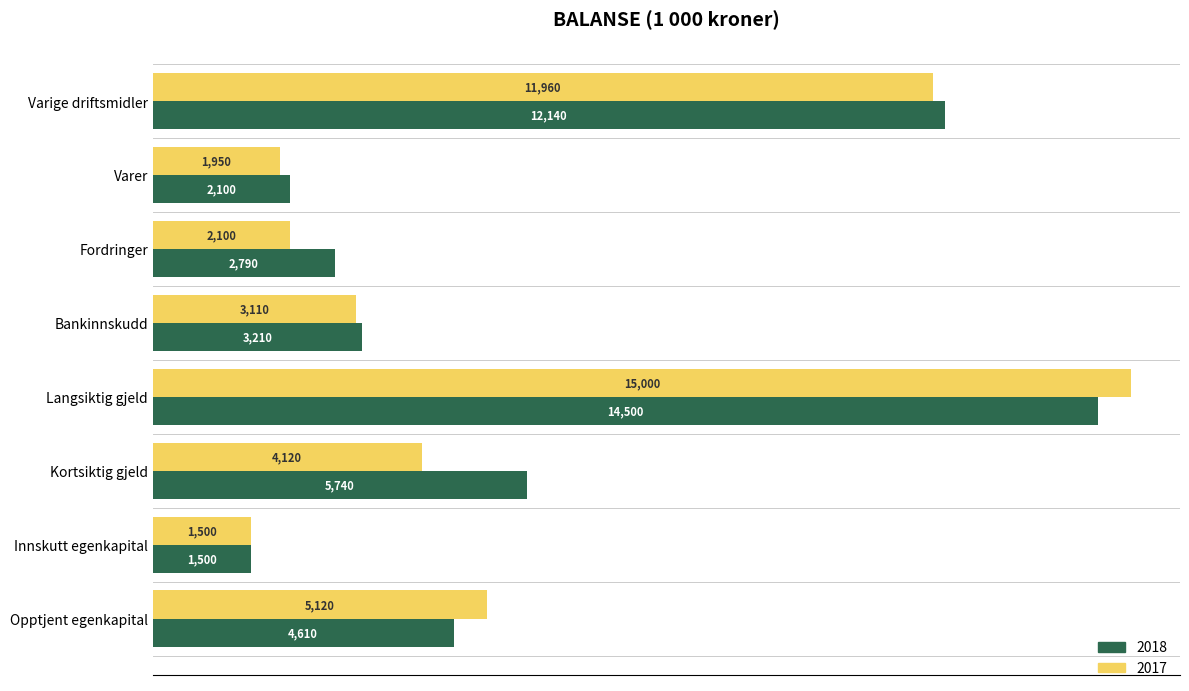

Is it true that 2017 equals 3110 at Bankinnskudd?

True